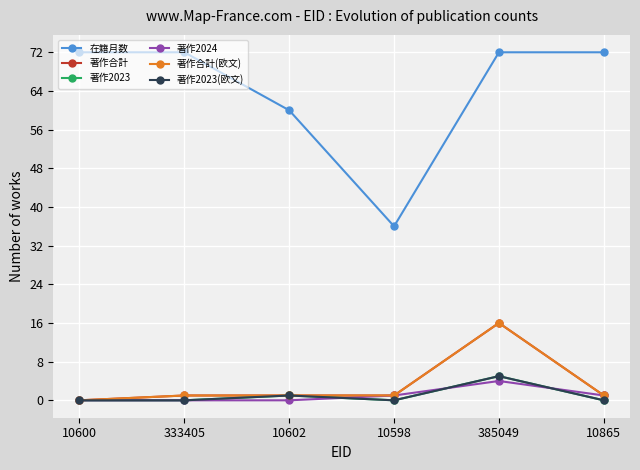

Is this an area chart (filled region under the line)?

No